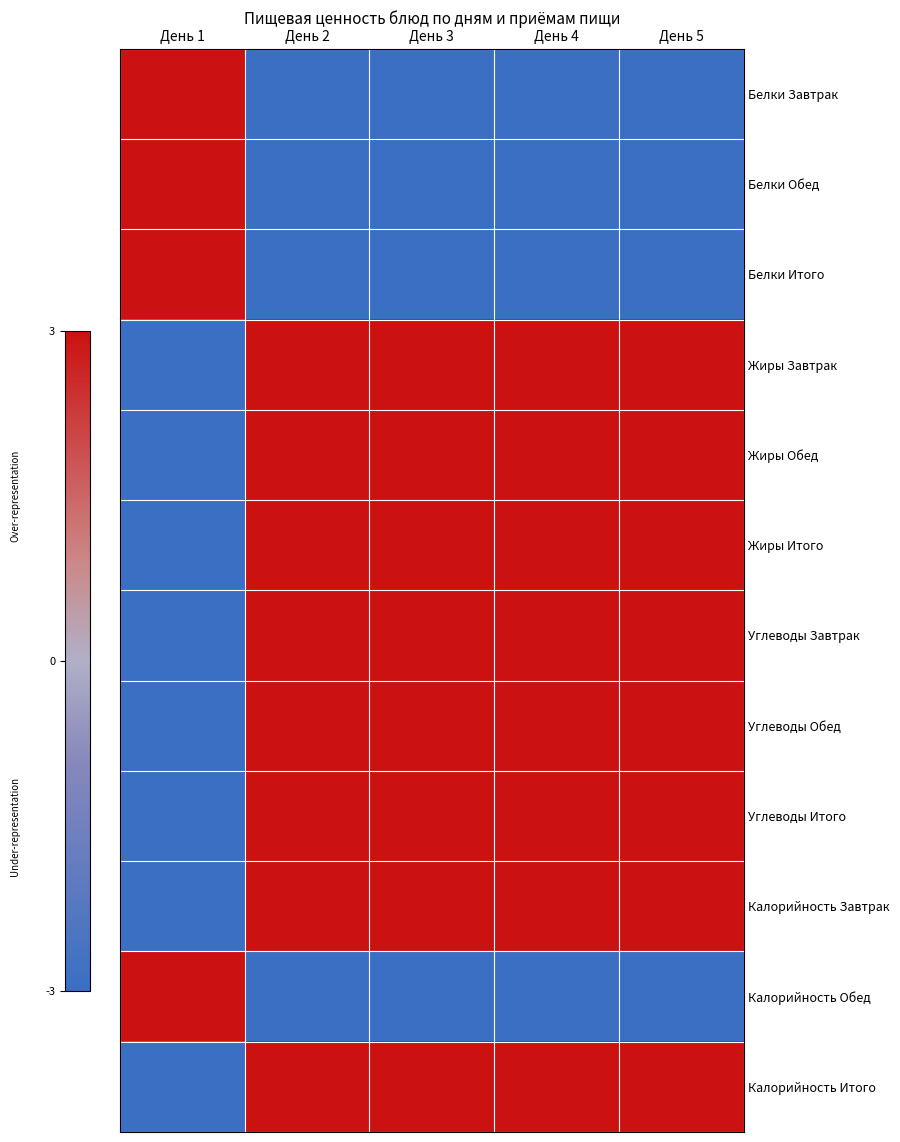

Rank the series at День 3 from lowest to highest value.

Белки Завтрак, Белки Обед, Белки Итого, Калорийность Обед, Жиры Завтрак, Жиры Обед, Жиры Итого, Углеводы Завтрак, Углеводы Обед, Углеводы Итого, Калорийность Завтрак, Калорийность Итого